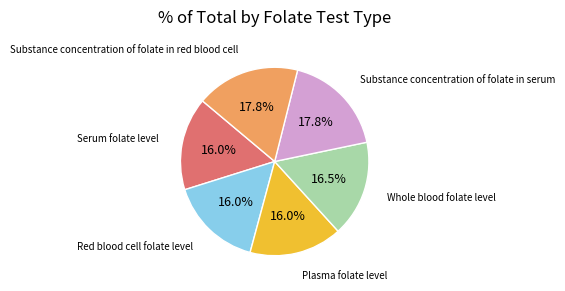

Does any single category account for the majority?

No